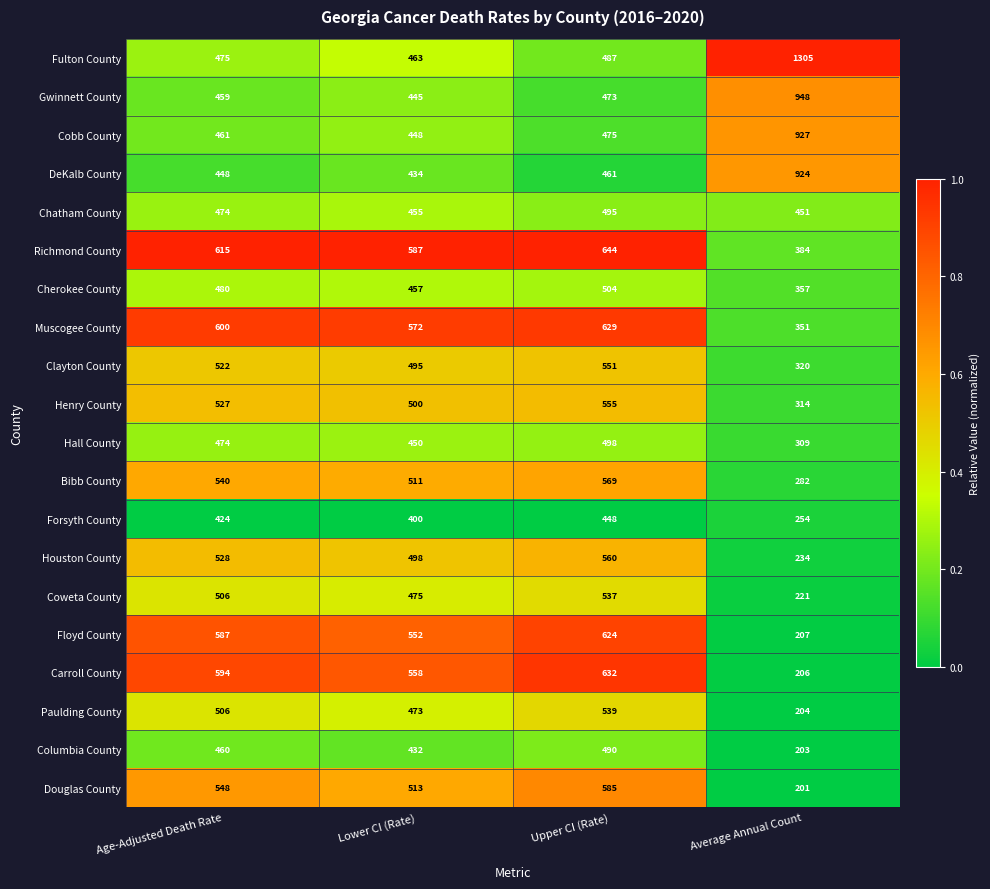

How many distinct data groups are displayed?

20